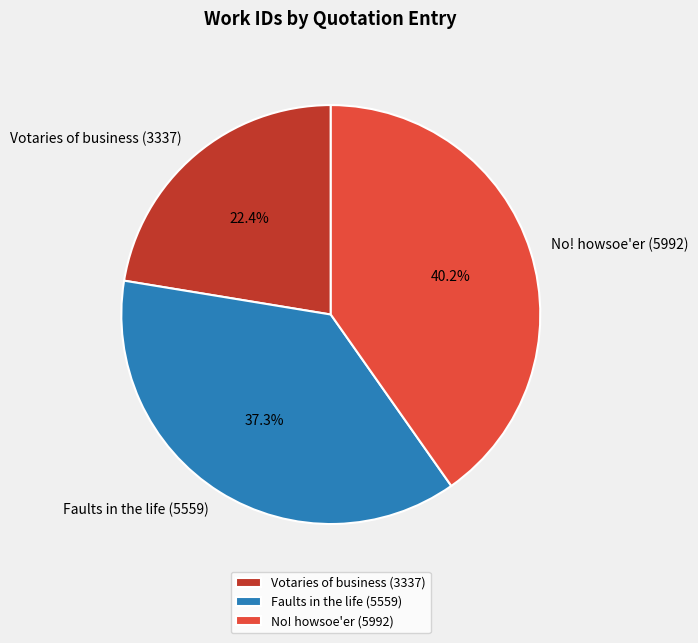

To the nearest percent, what percentage of the pie is No! howsoe'er (5992)?

40%